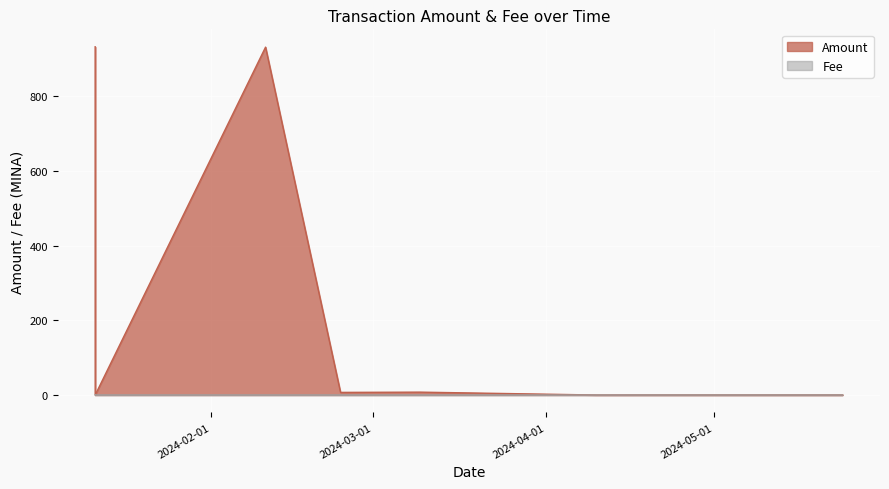

How many distinct data groups are displayed?

2